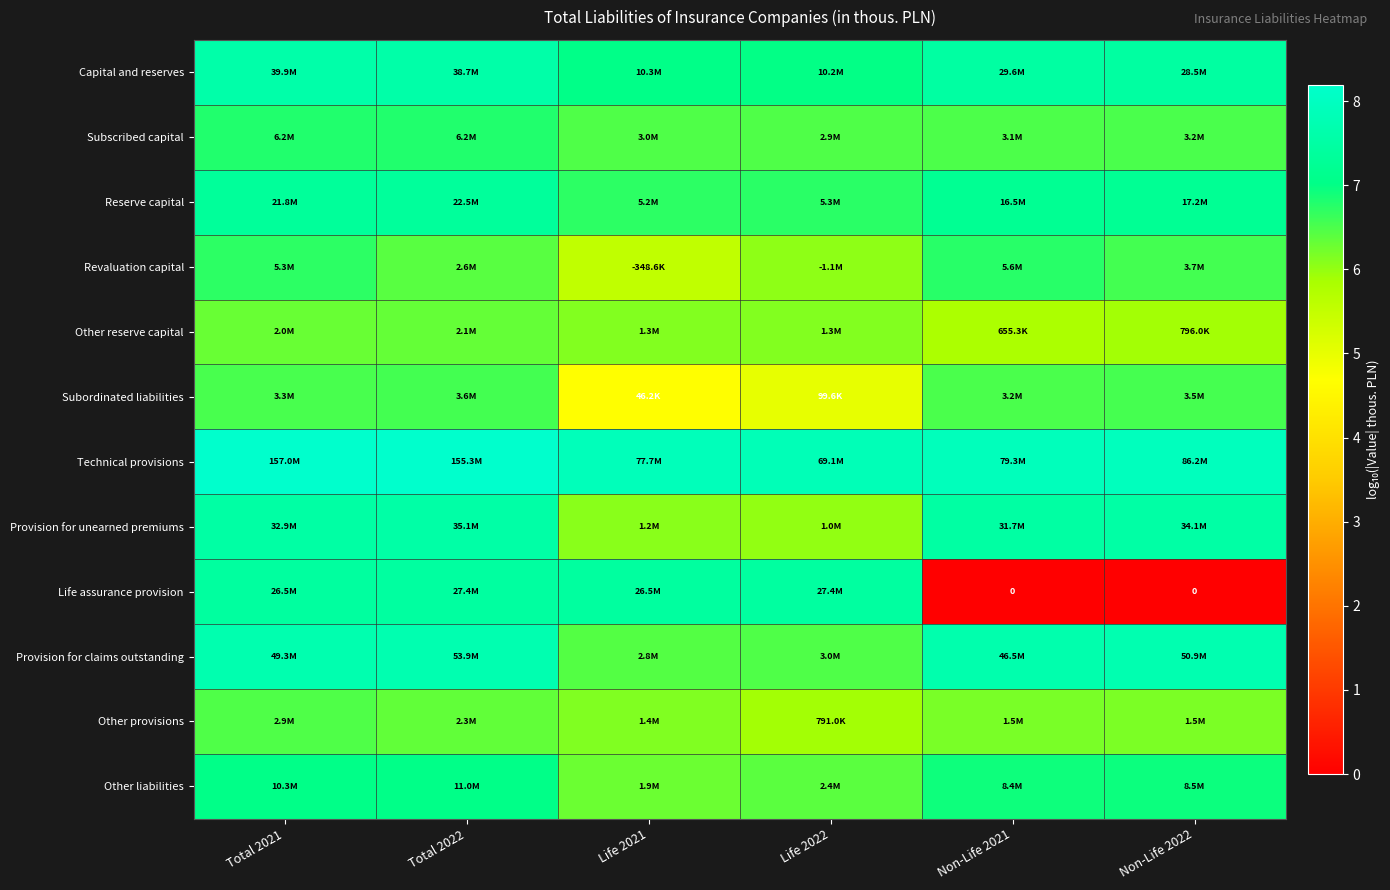

At how many categories does at least one series exceed 5?

6